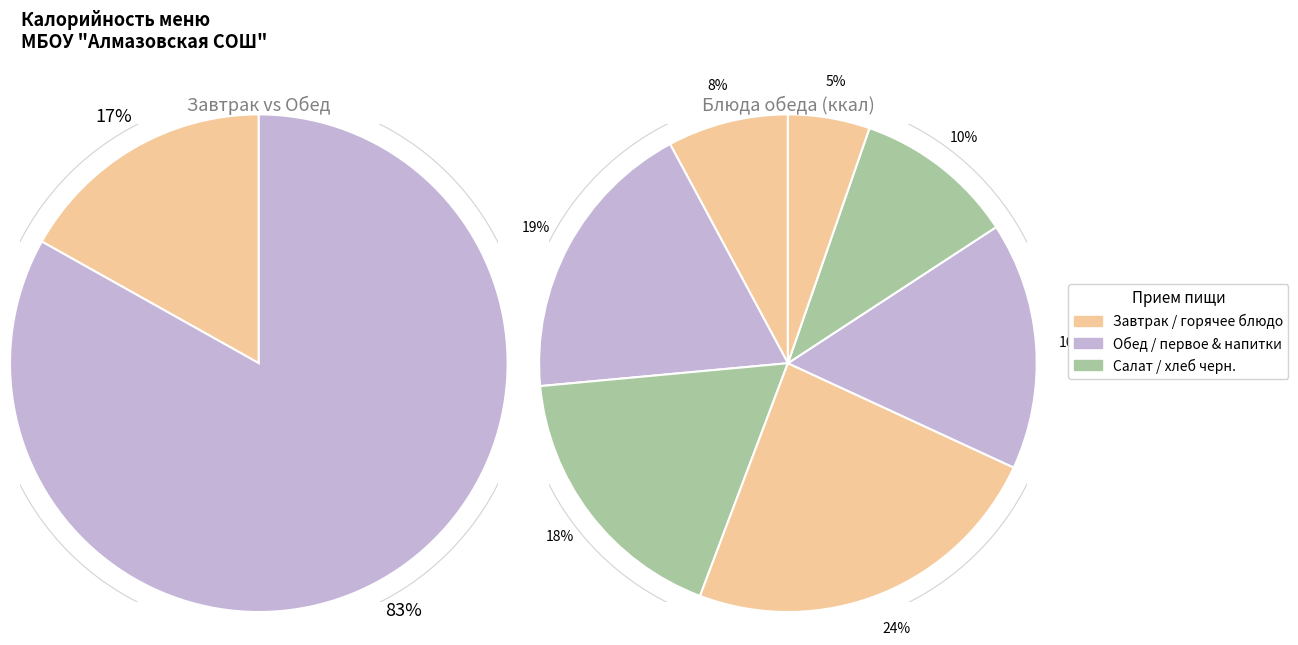

Is кофейный напиток the majority of the pie?

No